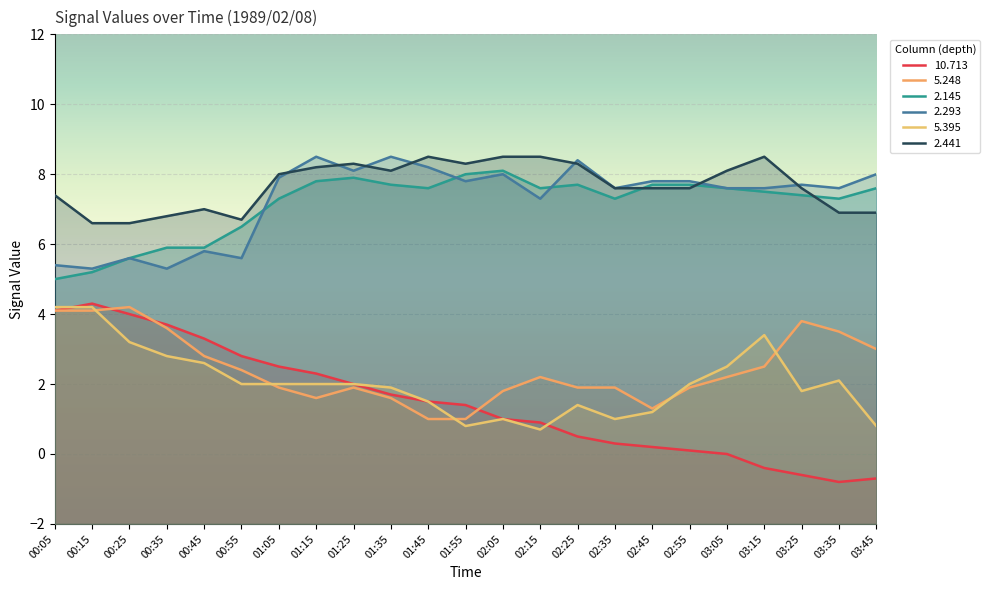

In   2.441, how many points are higher than both neighbors (excluding endpoints)?

4